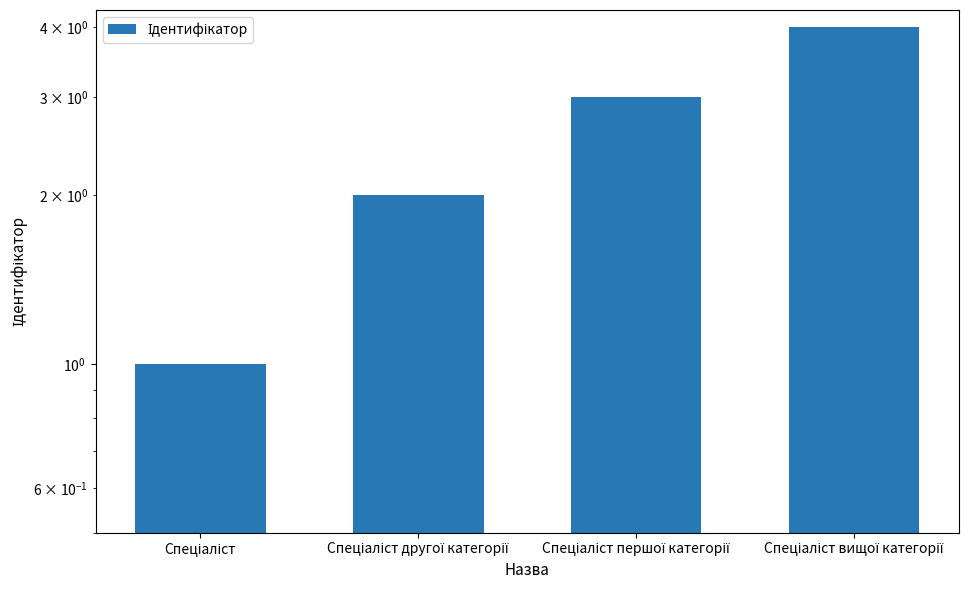

List the labels in order of value, largest first.

Спеціаліст вищої категорії, Спеціаліст першої категорії, Спеціаліст другої категорії, Спеціаліст